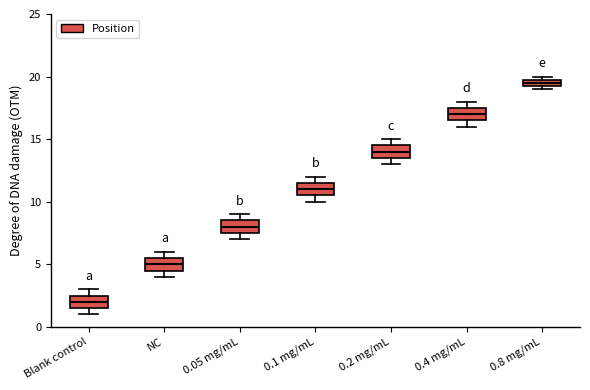

Where is the upper edge of the box for 0.1 mg/mL on the y-axis? The values are not printed on the chart, so give them approximately, as read against the axis.

11.5